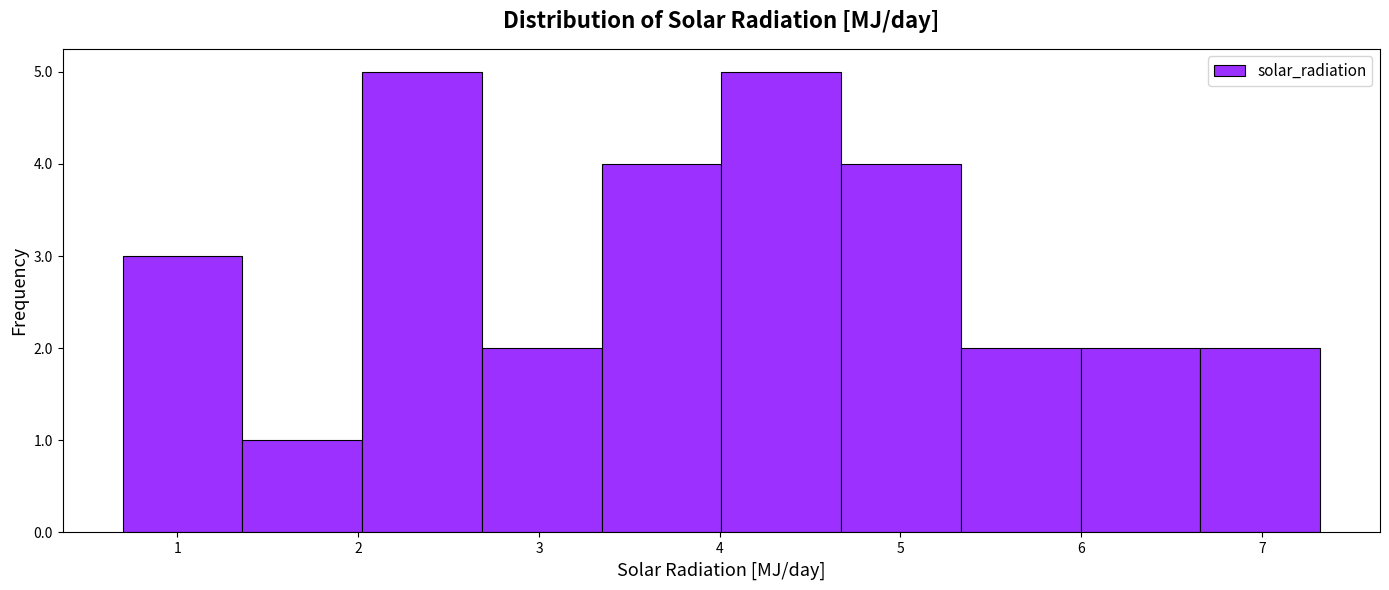

Reading left to right, list every bar in this chart as the range it spans on the x-axis followed by its height. Neither the bar edges nor the heights are printed on the chart, so give them approximately, as read against the axes.

0.7 to 1.4: 3
1.4 to 2.0: 1
2.0 to 2.7: 5
2.7 to 3.3: 2
3.3 to 4.0: 4
4.0 to 4.7: 5
4.7 to 5.3: 4
5.3 to 6.0: 2
6.0 to 6.7: 2
6.7 to 7.3: 2